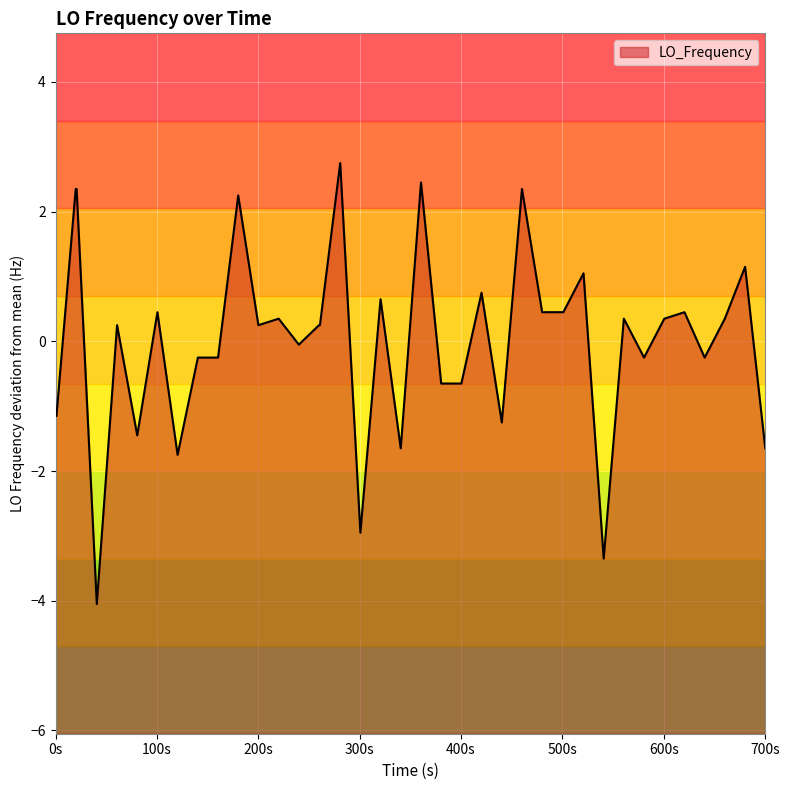

What is the smallest value displayed?

-4.0